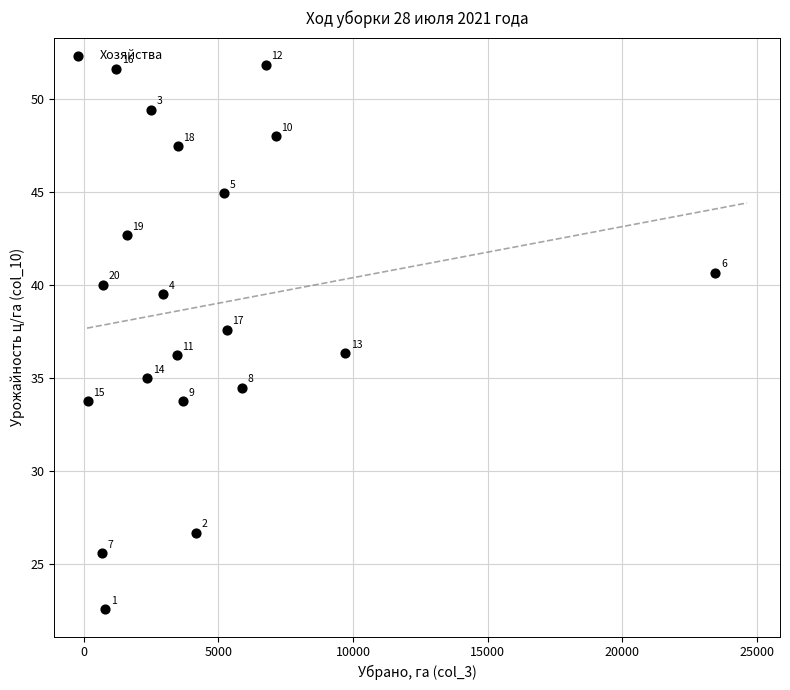

What is the range of Y values (max minus min)?

29.3